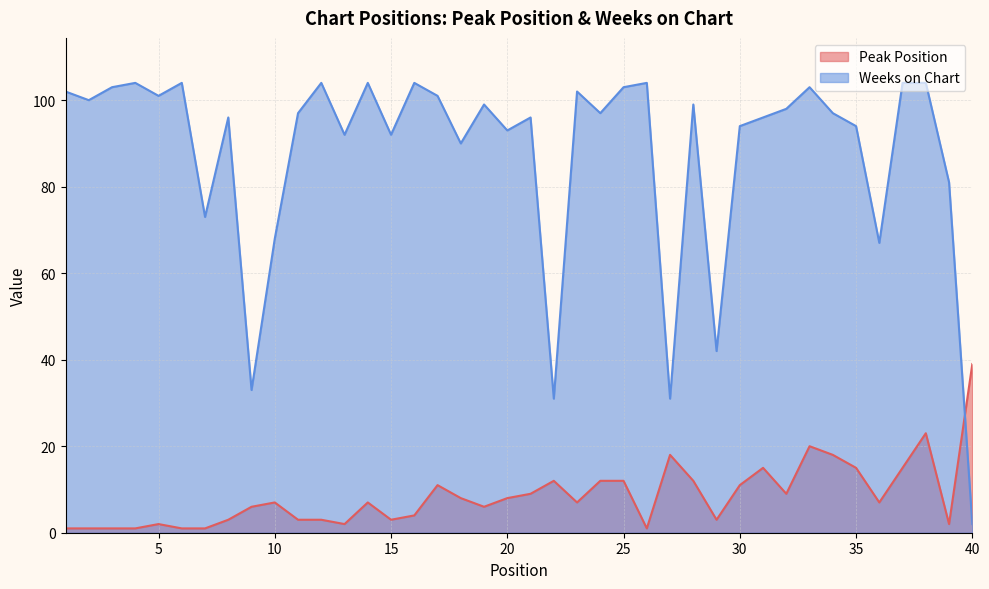

What is the difference between the maximum and second lowest values in the Weeks on Chart series?

73